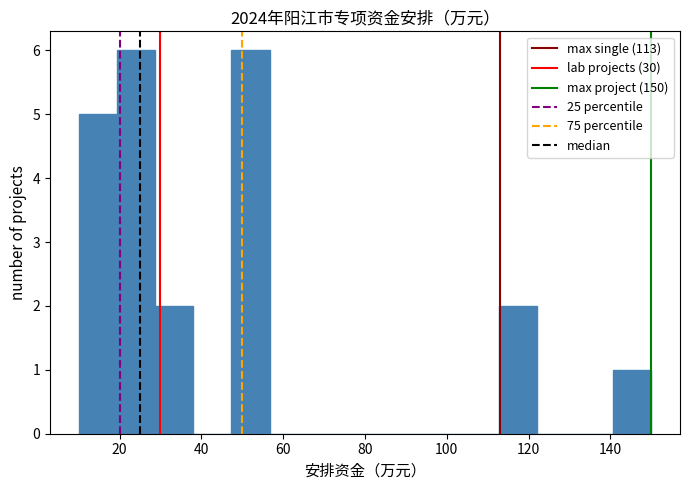

How tall is the bar that spans 10 to 20 on the x-axis? Neither the bar edges nor the heights are printed on the chart, so give them approximately, as read against the axes.

5